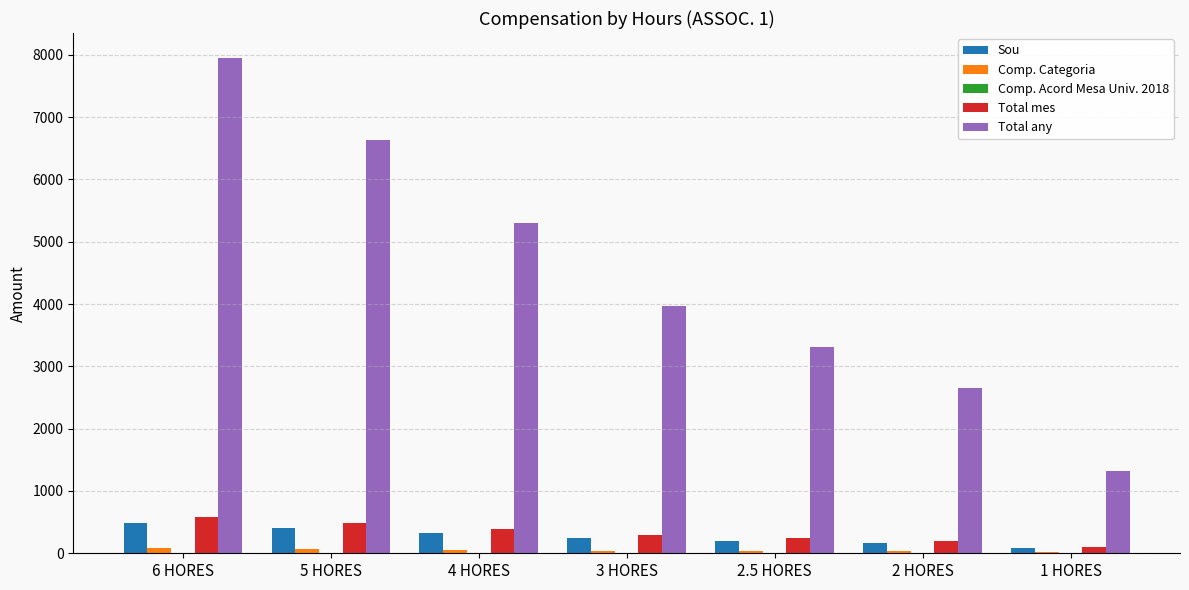

Which series has the largest total across all categories?

Total any